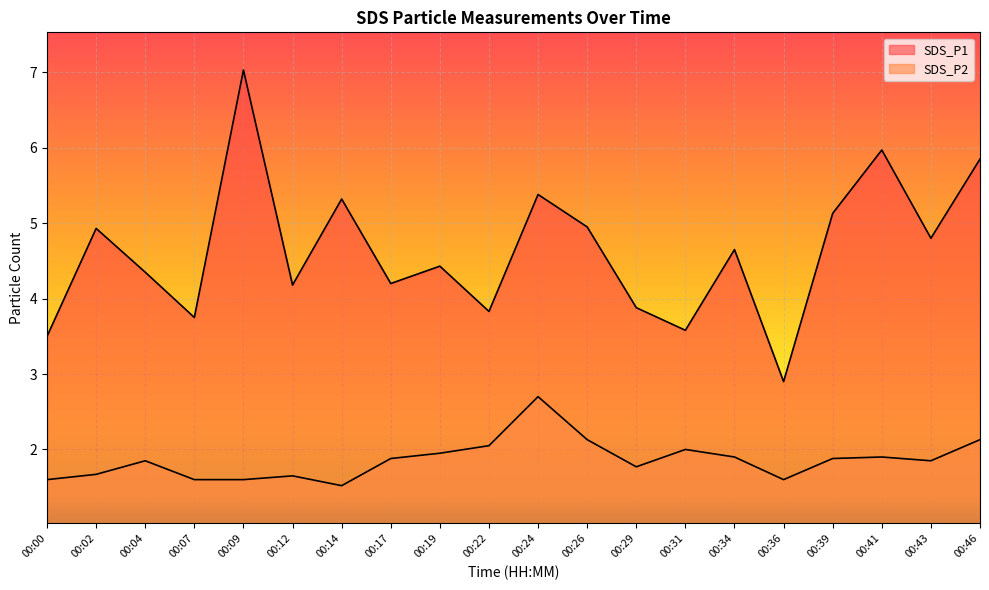

True or false: SDS_P2 has a value of 1.6 at 00:00.

True